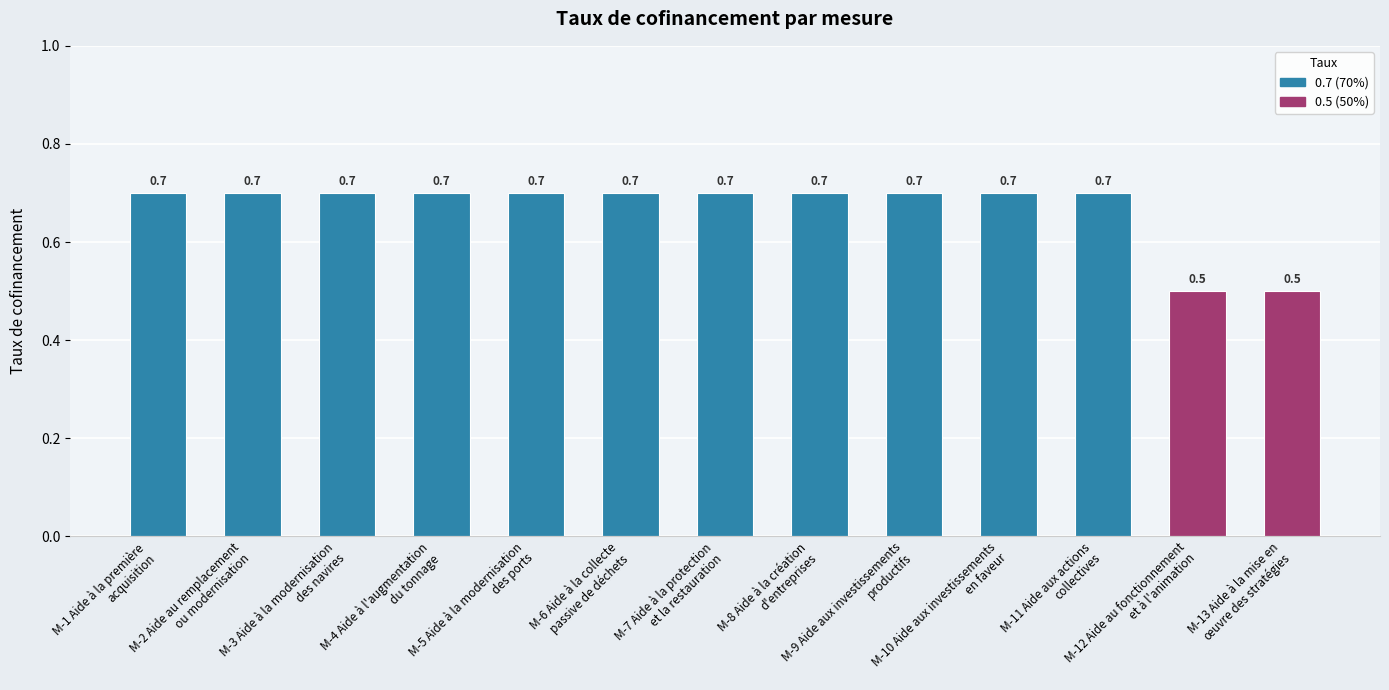

Between M-12 Aide au fonctionnement
et à l'animation and M-6 Aide à la collecte
passive de déchets, which is larger?

M-6 Aide à la collecte
passive de déchets